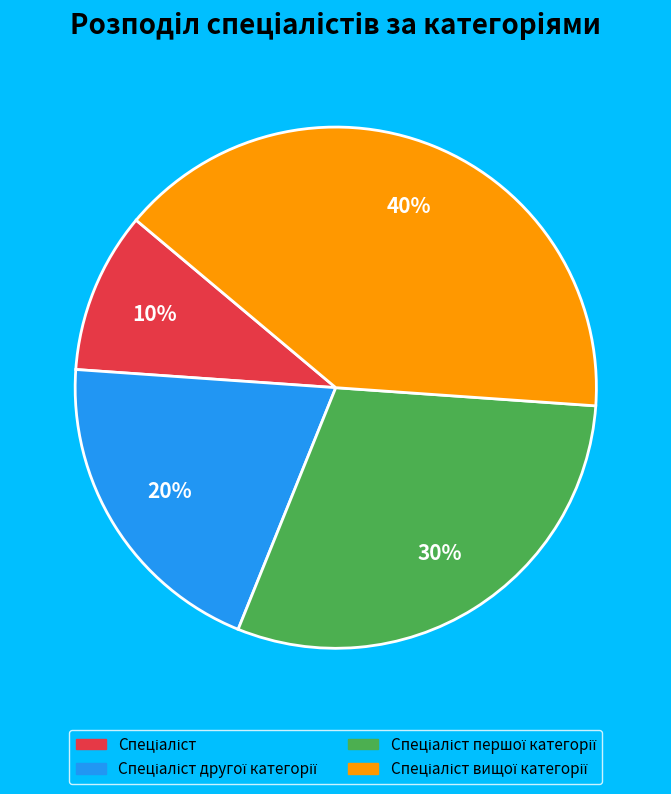

To the nearest percent, what is the difference between the largest and smallest slice percentages?

30%